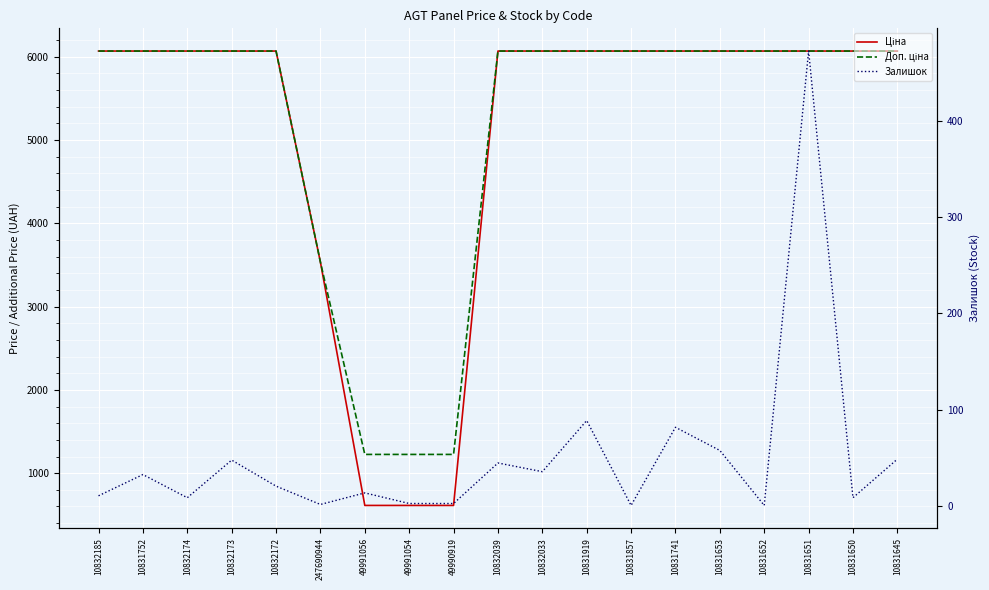

What is the sum of all Залишок values?

986.0